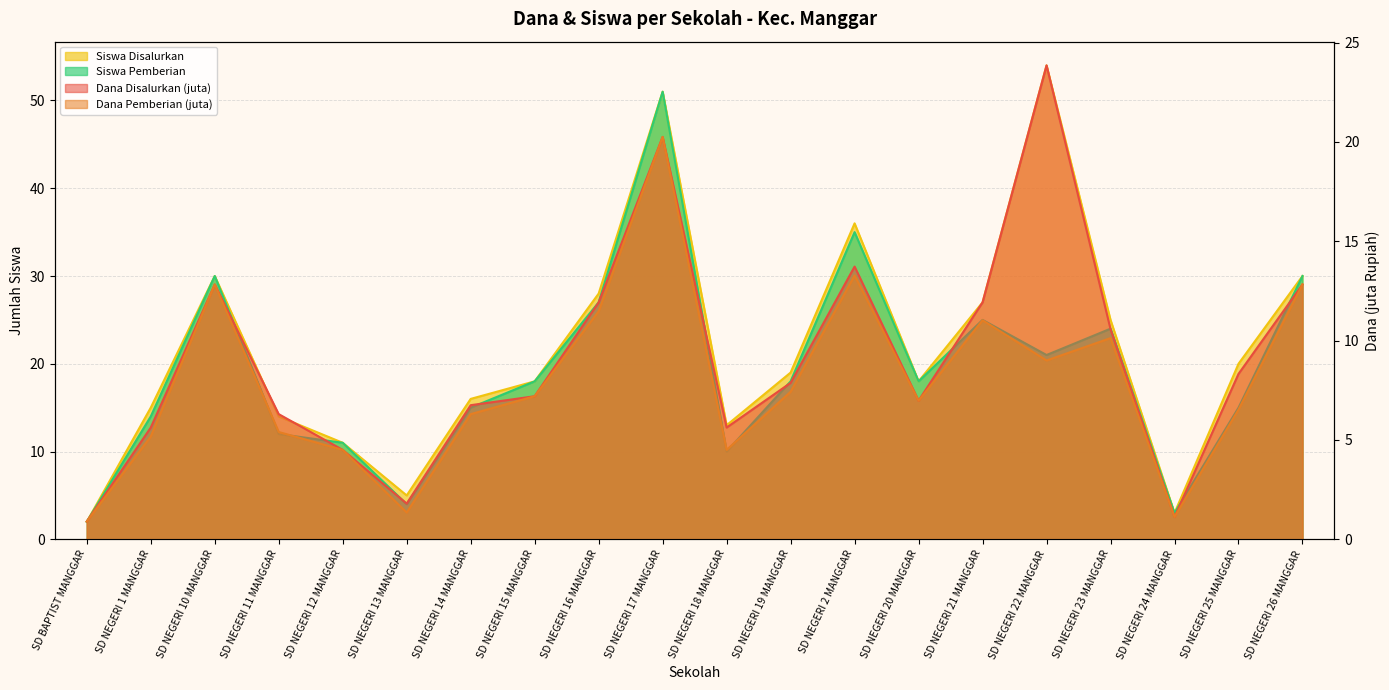

What value does the Siswa Pemberian series have at SD NEGERI 15 MANGGAR?

18.0